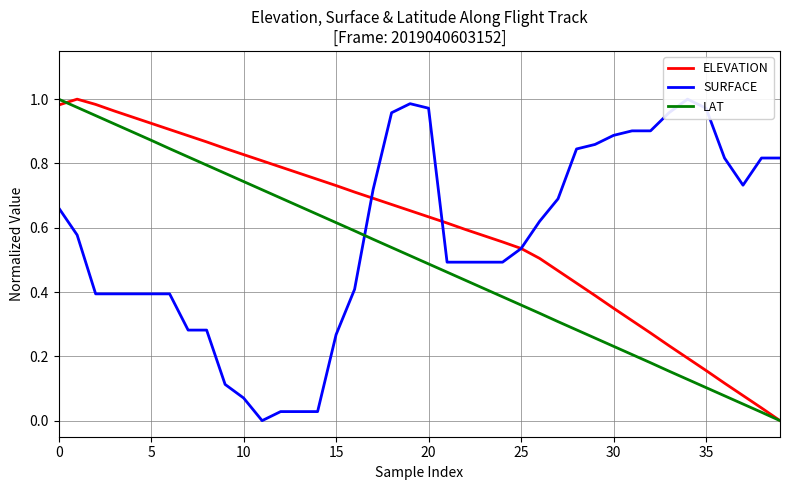

What is the total value across all series at 9?

1.7